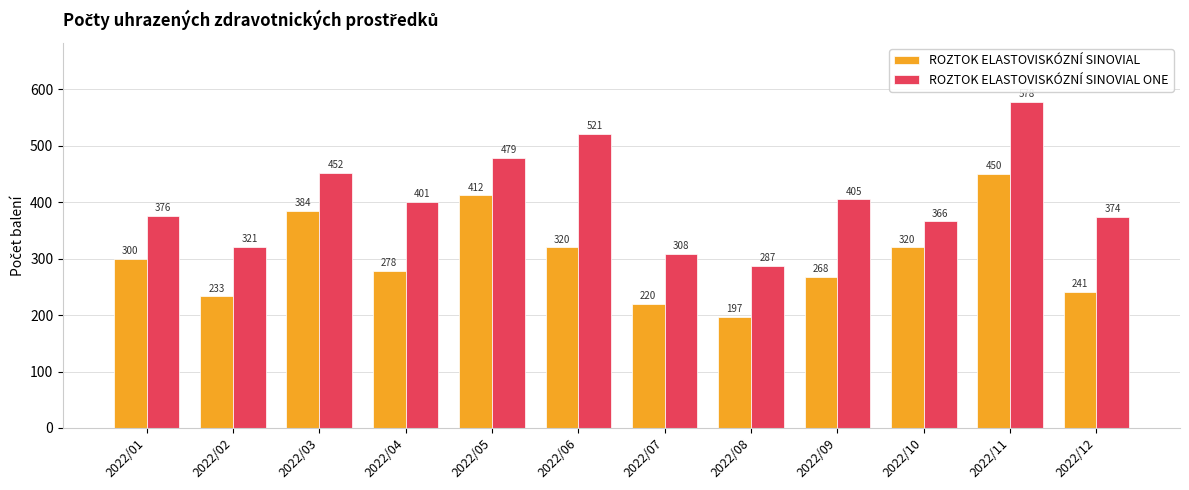

Which category has the highest value in the ROZTOK ELASTOVISKÓZNÍ SINOVIAL ONE series?

2022/11